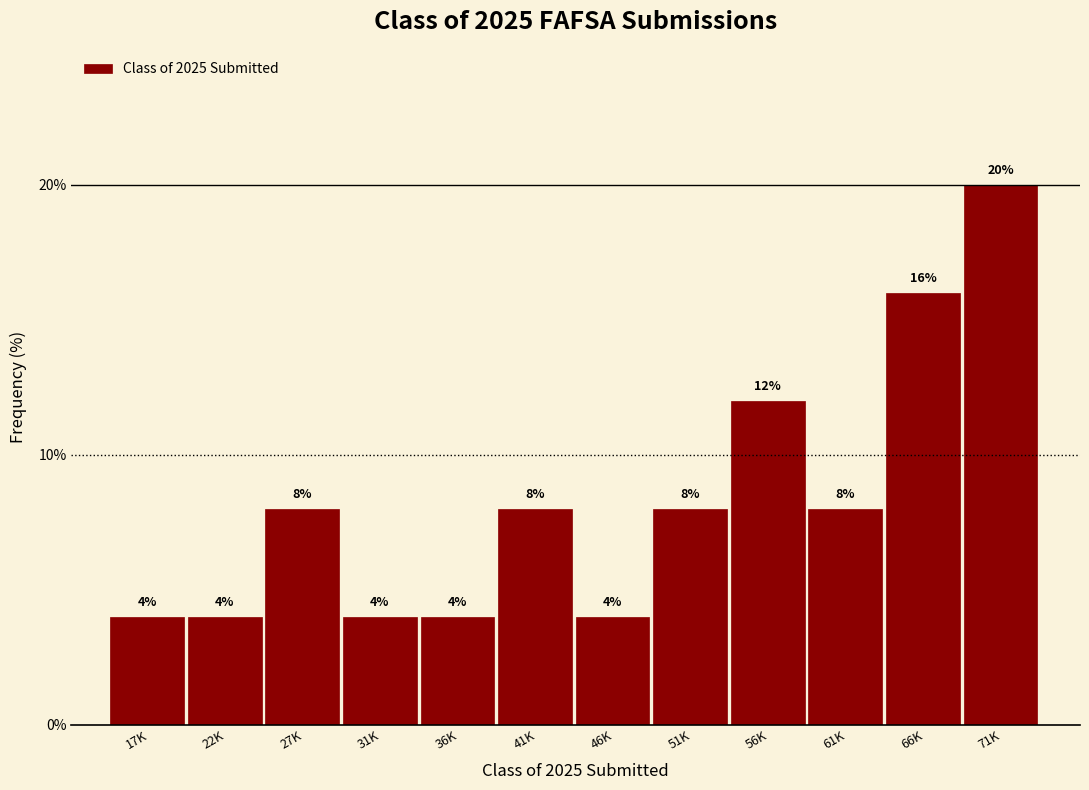

Reading right to left, what are all the values shown in this chart?

71K=20	66K=16	61K=8	56K=12	51K=8	46K=4	41K=8	36K=4	31K=4	27K=8	22K=4	17K=4